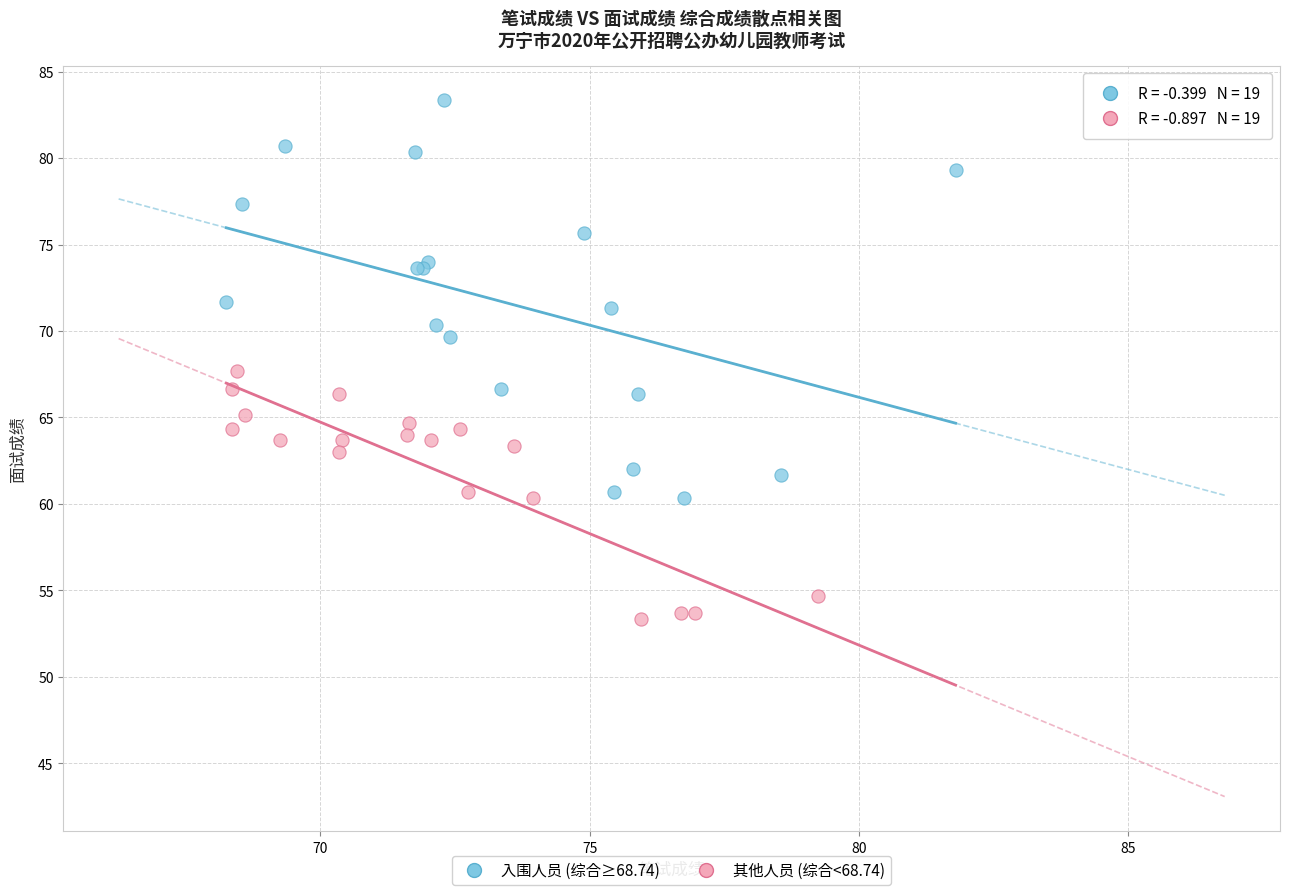

Which series has the widest spread of Y values?

入围人员 (综合≥68.74)